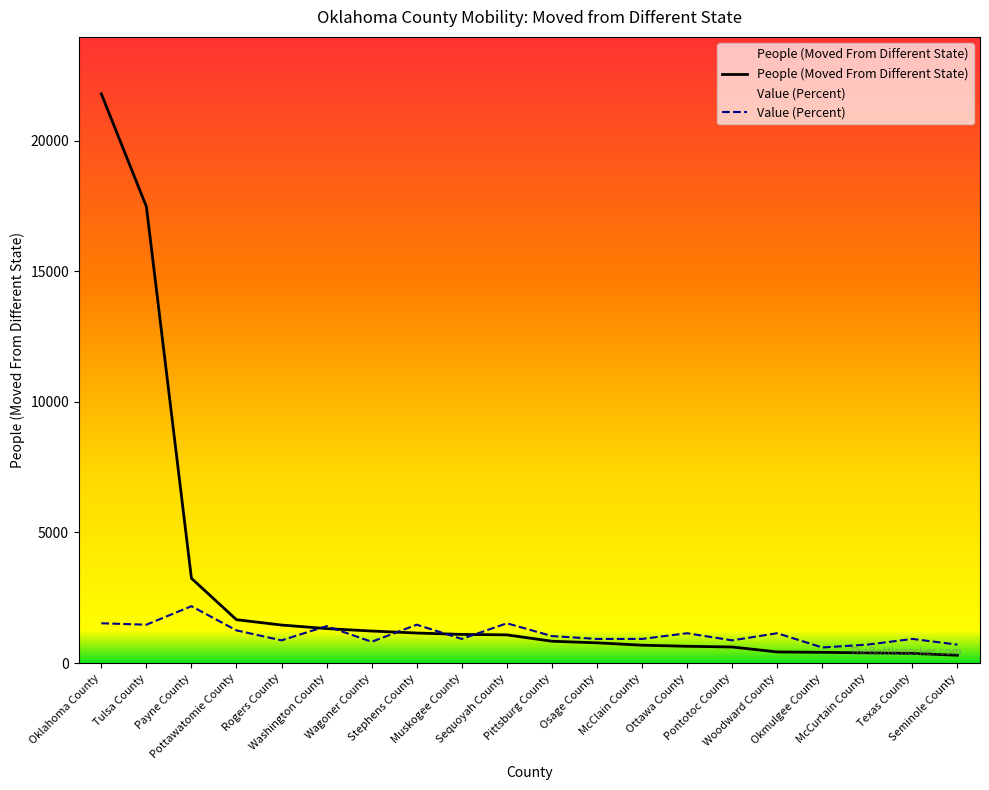

After their last crossing, which series has the higher values: People (Moved From Different State) or Value (Percent)?

Value (Percent)